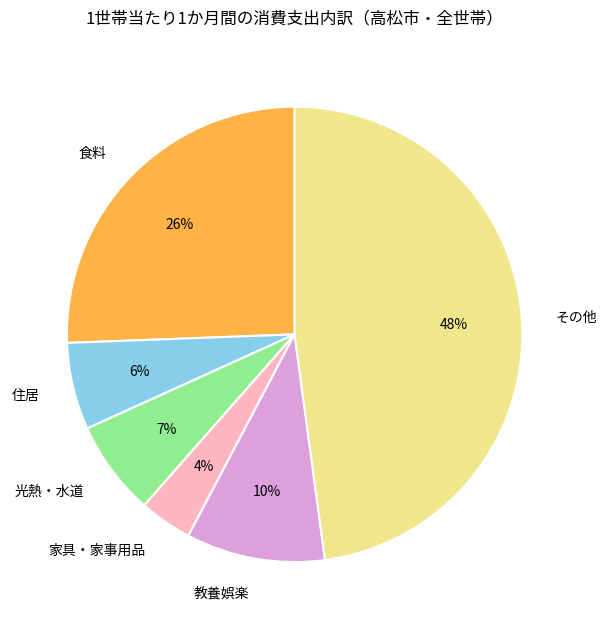

The その他 slice represents 34% of the pie. True or false?

False